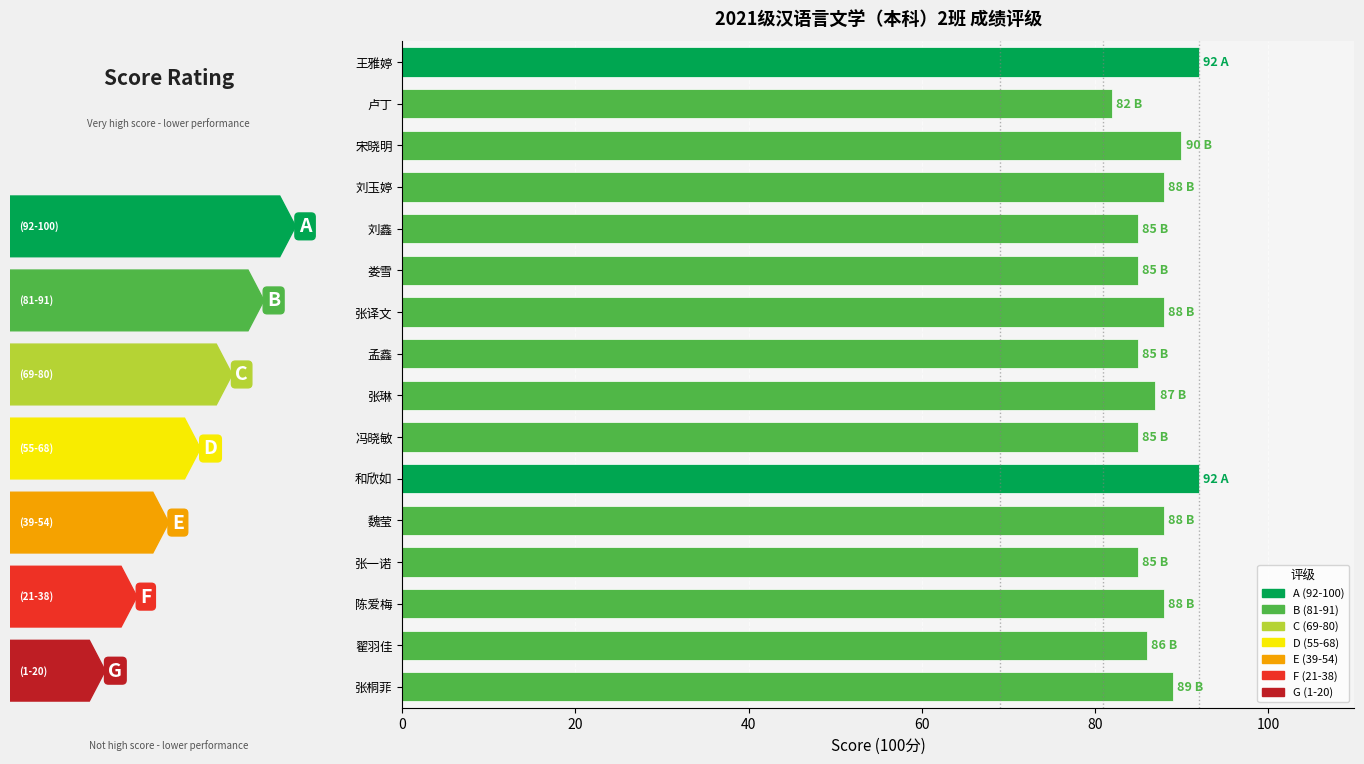

What is the change in value from 孟鑫 to 张桐菲?

+4